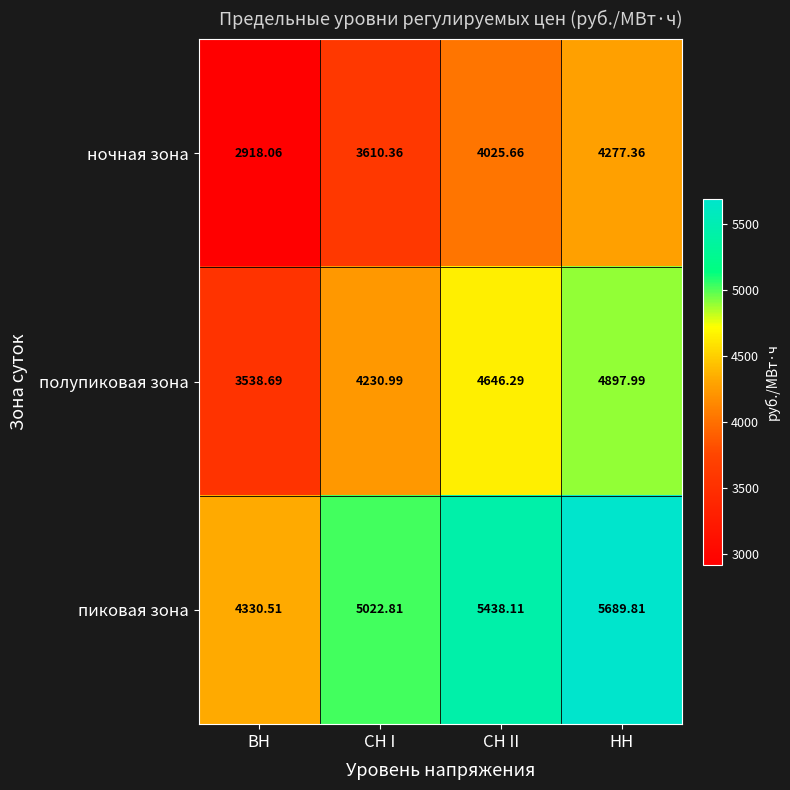

List the labels in order of ночная зона value, largest first.

НН, СН II, СН I, ВН